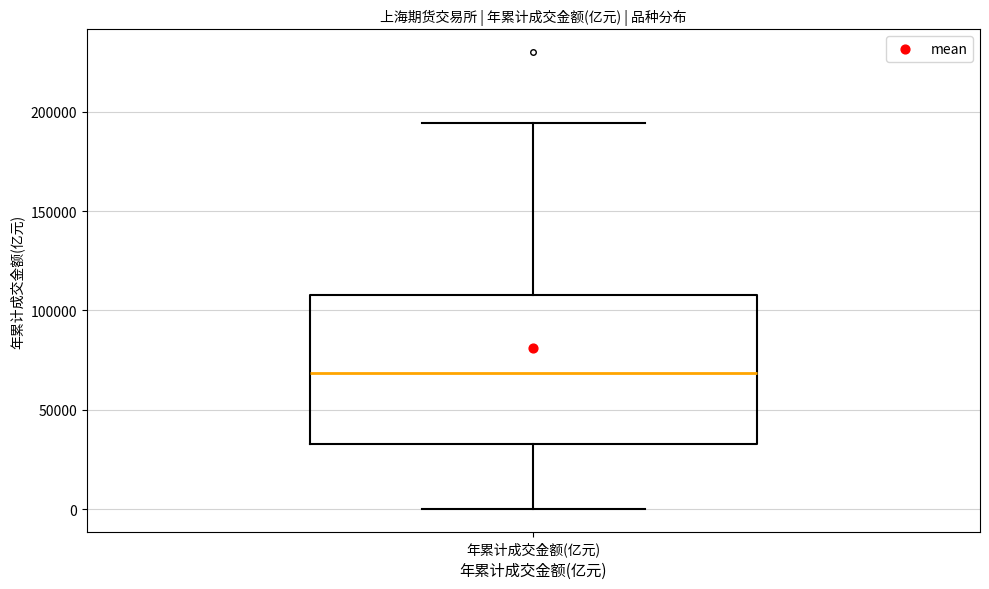

Transcribe this box plot: give where the median line is, the range the box spans, and where the two whiskers end, as read against the y-axis. The values are not printed on the chart, so give them approximately, as read against the axis.

median 70000, box 35000 to 110000, whiskers 0 to 195000